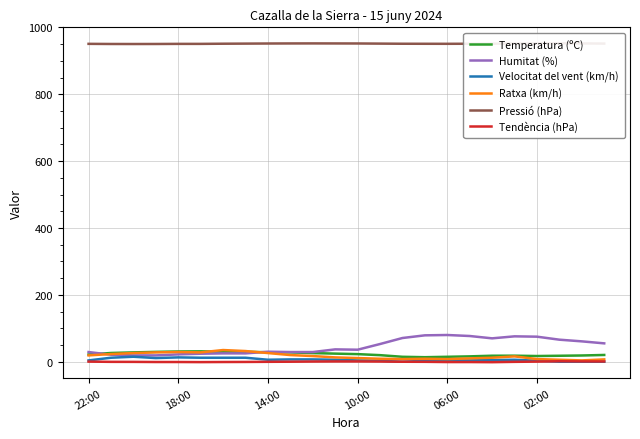

Which series has the largest range (max minus min)?

Humitat (%)